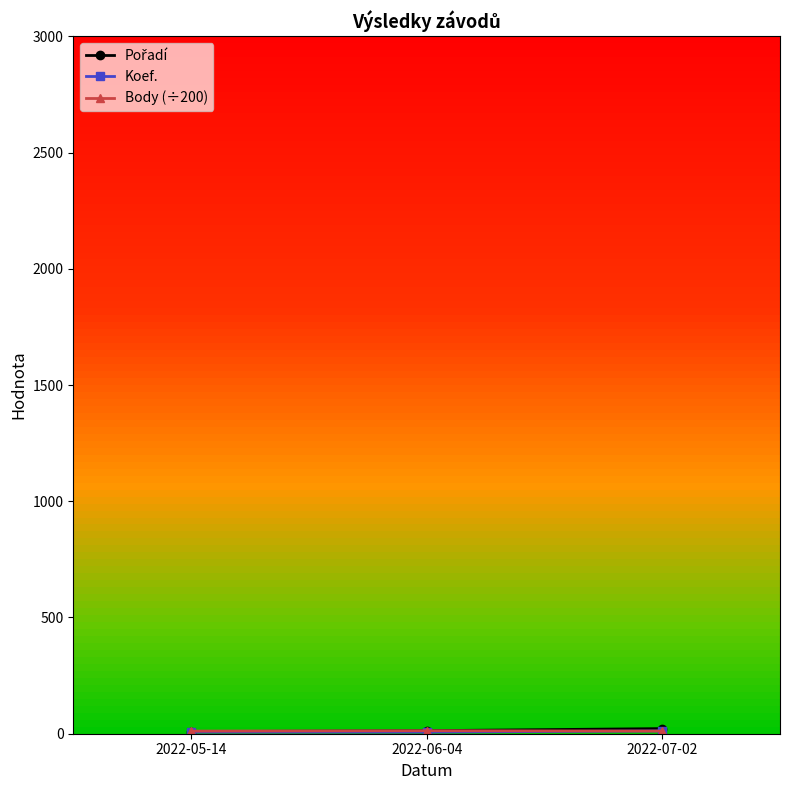

Is it true that Koef. equals 4.5 at 2022-06-04?

False